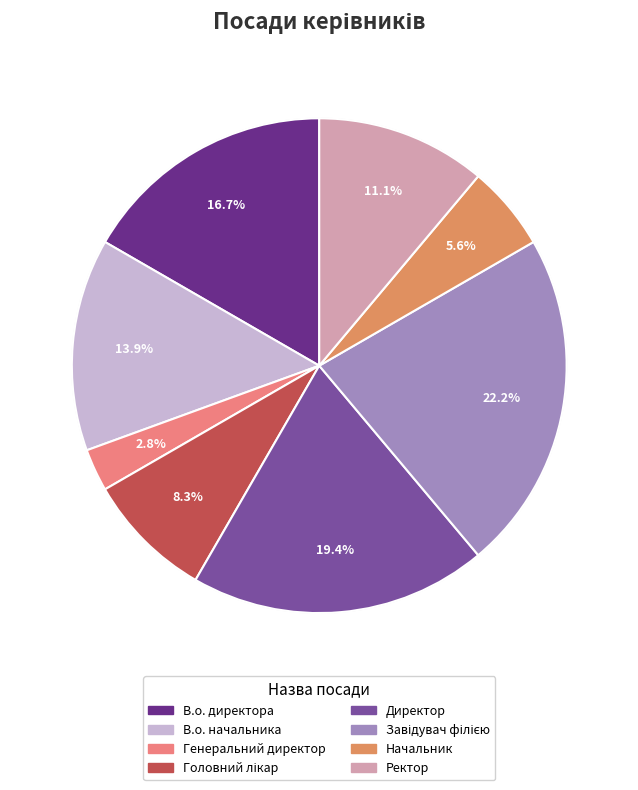

To the nearest percent, what is the average slice percentage?

12%